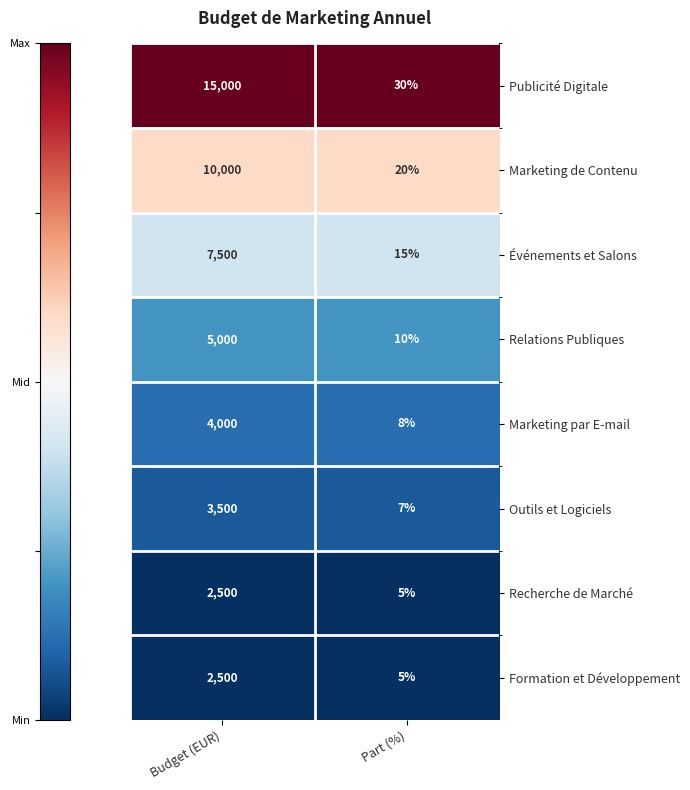

What is the minimum value for Relations Publiques?

10